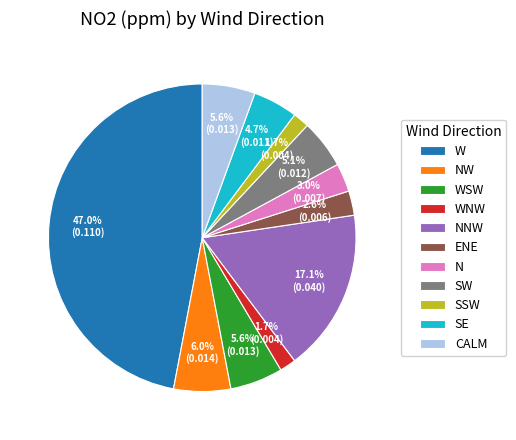

To the nearest percent, what percentage of the pie is SE?

5%